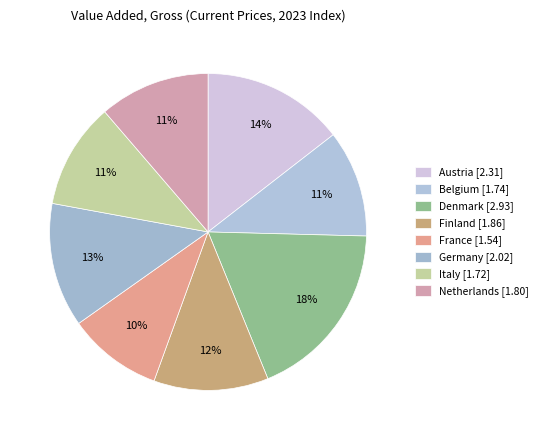

Which category has the smallest portion of the pie?

France